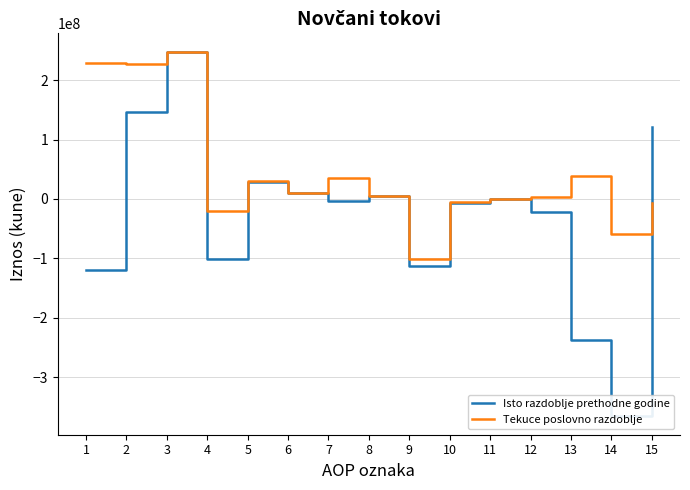

List the series in order of their peak value, lowest first.

Isto razdoblje prethodne godine, Tekuce poslovno razdoblje